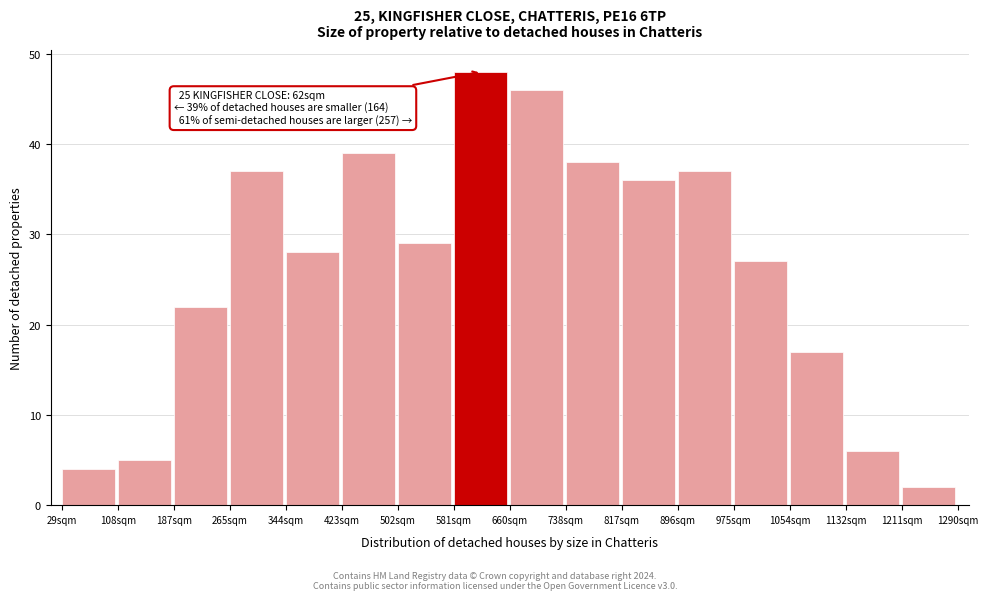

Reading right to left, transcribe all the data shown in this chart.

2	6	17	27	37	36	38	46	48	29	39	28	37	22	5	4